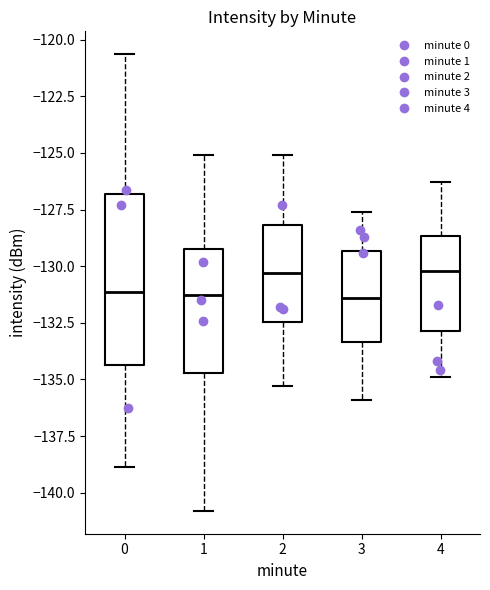

Reading left to right, read every box against the y-axis: the position of its median line, the range the box covers, and the ends of its whiskers. The values are not printed on the chart, so give them approximately, as read against the axis.

0: median -131.0, box -134.5 to -127.0, whiskers -139.0 to -120.5
1: median -131.5, box -134.5 to -129.5, whiskers -141.0 to -125.0
2: median -130.5, box -132.5 to -128.0, whiskers -135.5 to -125.0
3: median -131.5, box -133.5 to -129.5, whiskers -136.0 to -127.5
4: median -130.0, box -133.0 to -128.5, whiskers -135.0 to -126.5